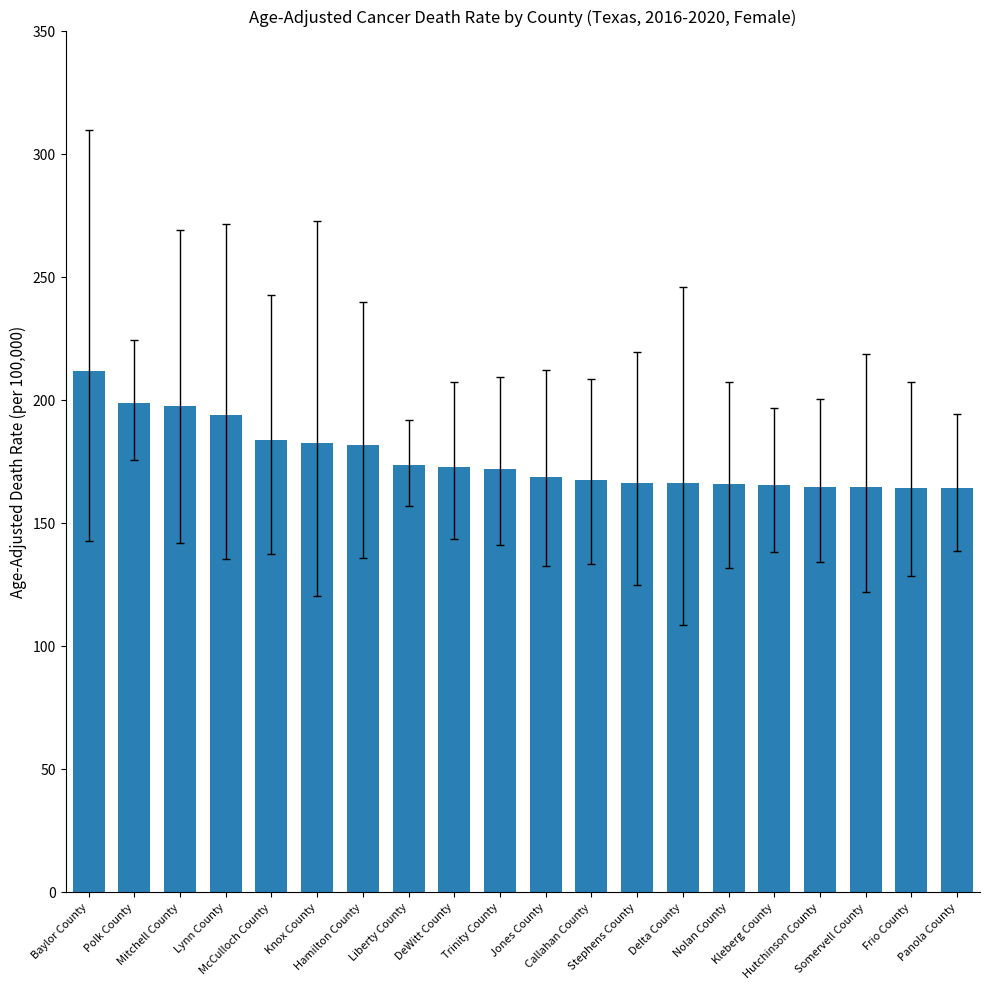

True or false: the data shows 242.6 at Frio County.

False